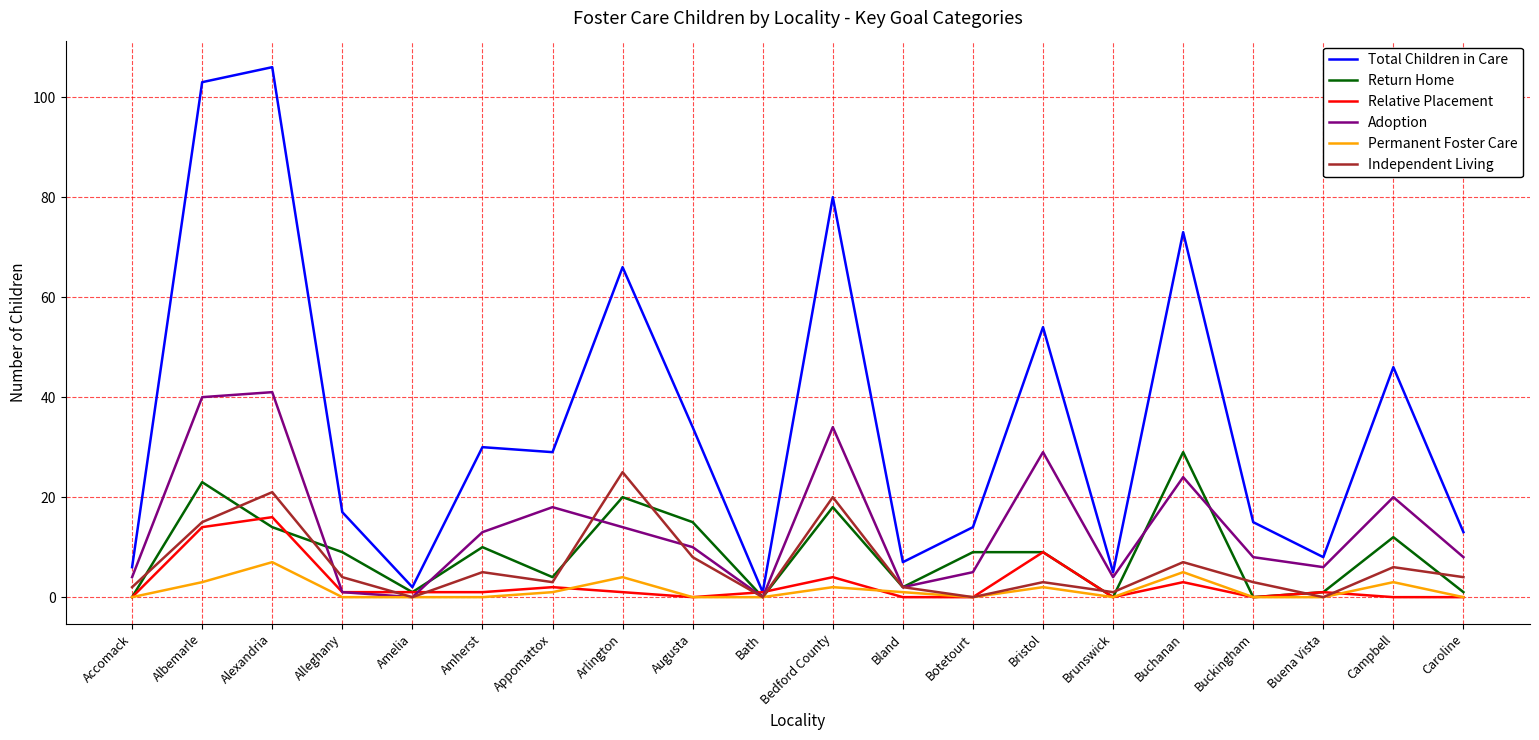

What is the greatest value displayed?

106